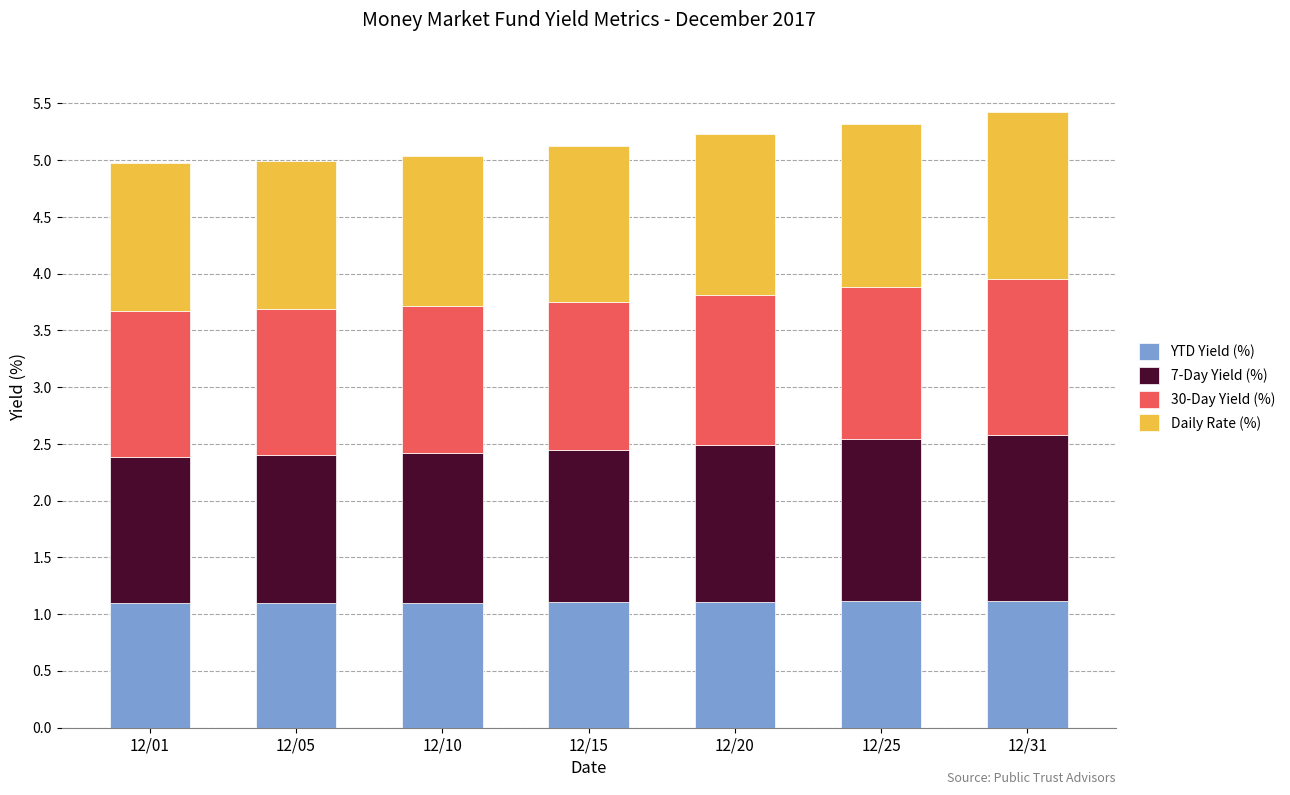

Does the chart contain any negative values?

No